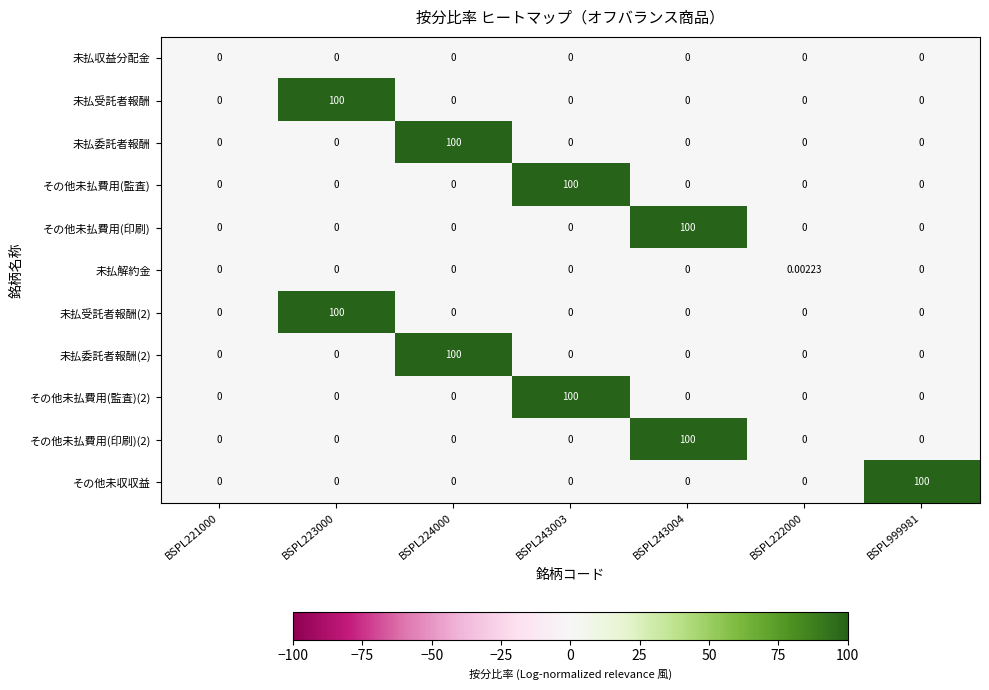

What is the total value across all series at BSPL224000?

200.0